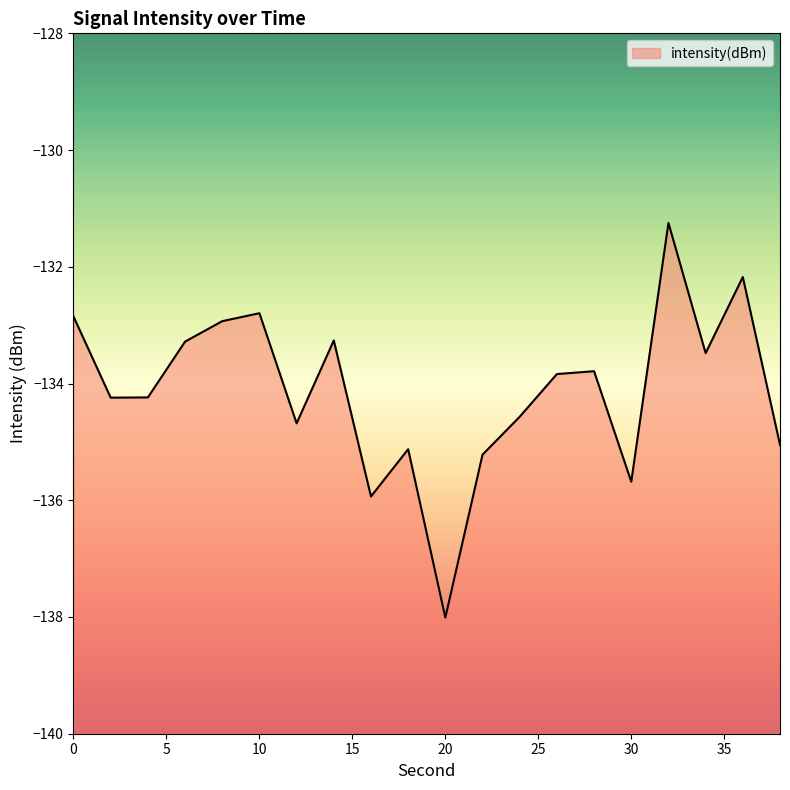

Reading right to left, list all the values displayed in this chart.

38=-135.0	36=-132.2	34=-133.5	32=-131.2	30=-135.7	28=-133.8	26=-133.8	24=-134.6	22=-135.2	20=-138.0	18=-135.1	16=-135.9	14=-133.3	12=-134.7	10=-132.8	8=-132.9	6=-133.3	4=-134.2	2=-134.2	0=-132.9